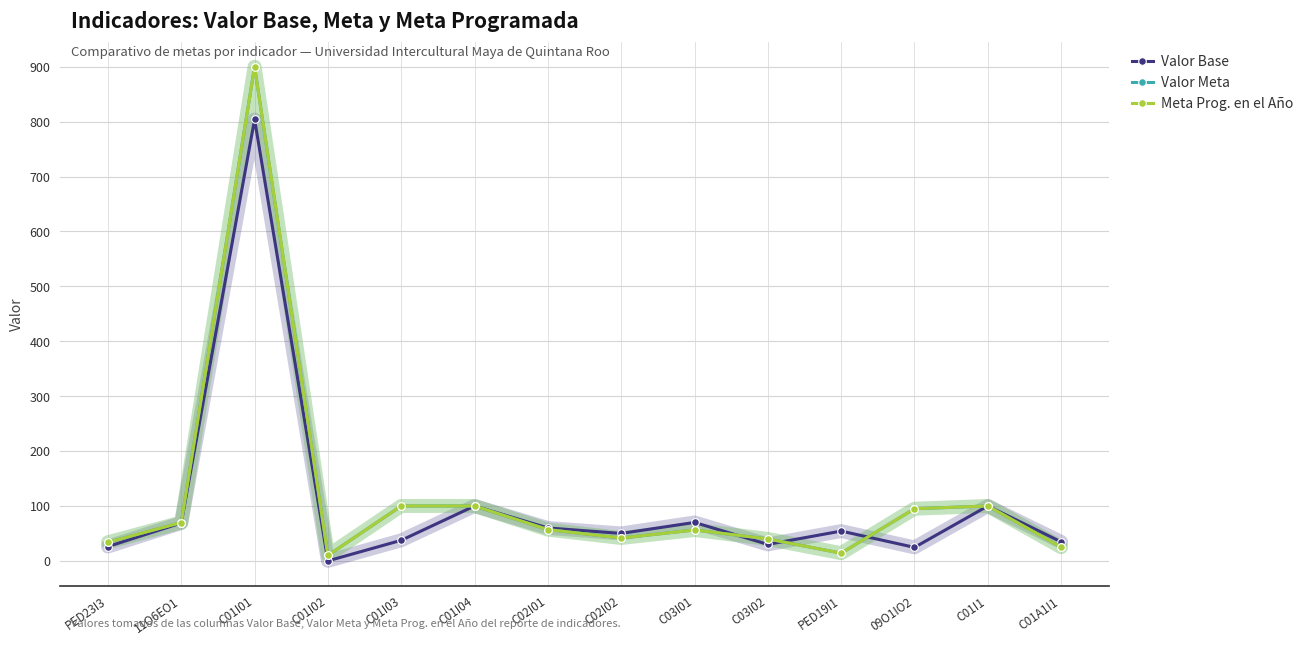

How many lines are shown in the chart?

3